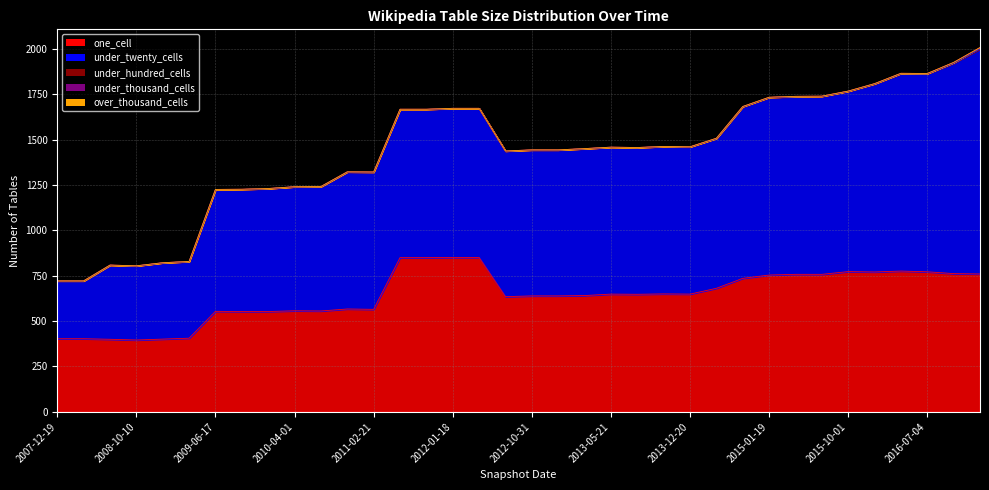

What is the label of the 7th point from the right?

2015-07-03